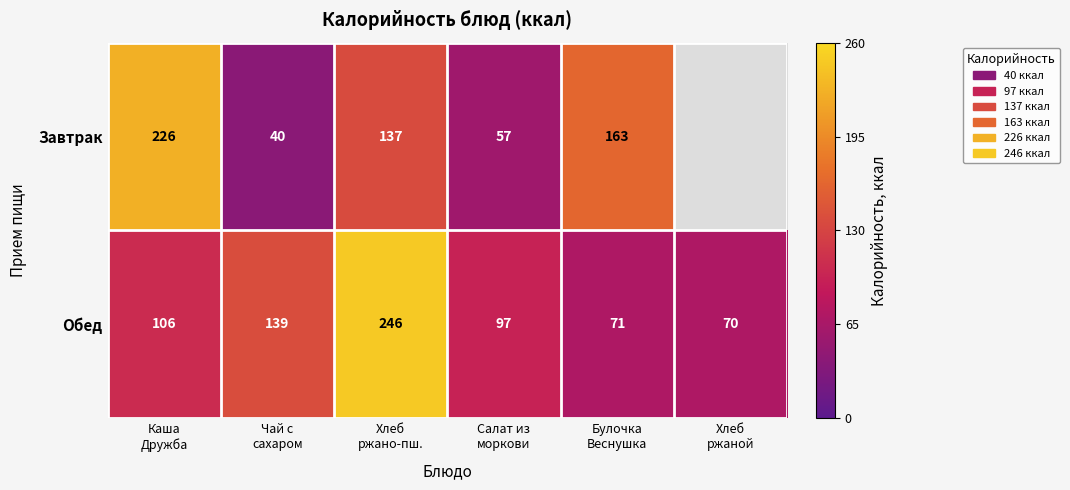

What is the highest value of the Обед series?

246